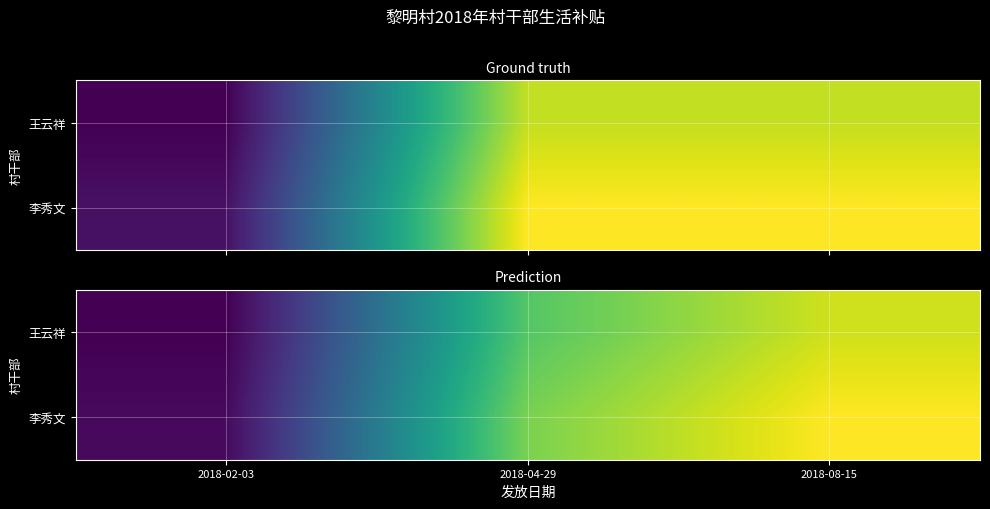

What is the difference between the highest and lowest values at 2018-02-03?

127.5